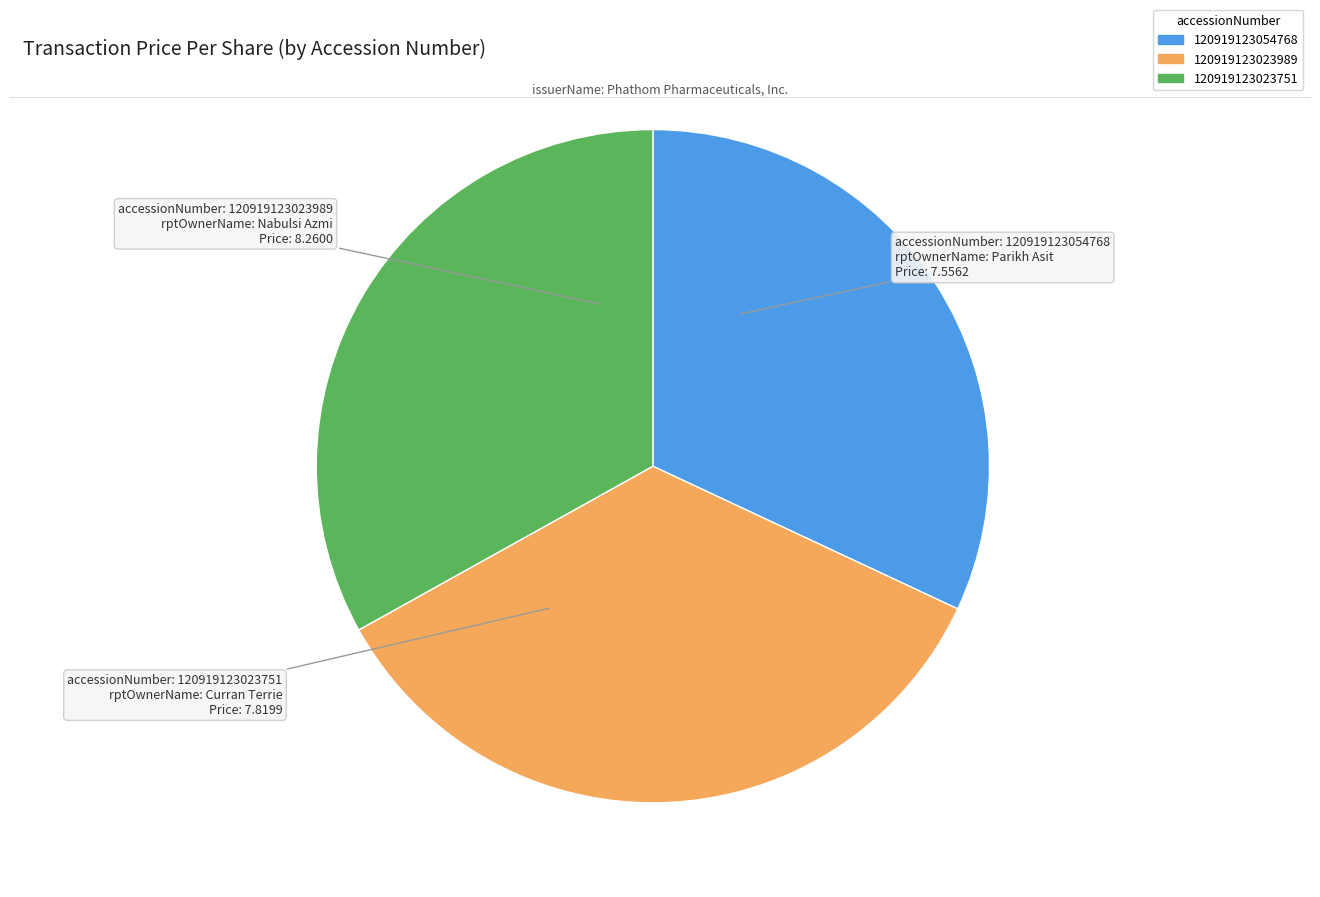

Count the number of slices in the pie.

3